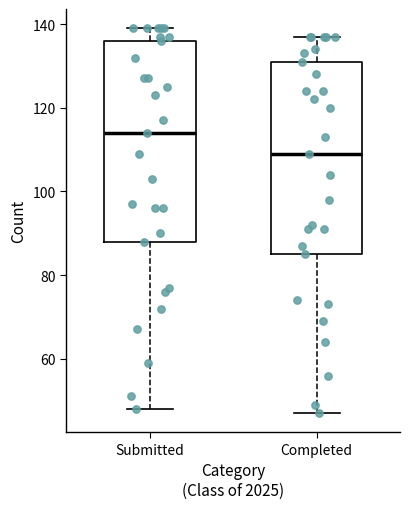

Which box has the highest median line?

Submitted